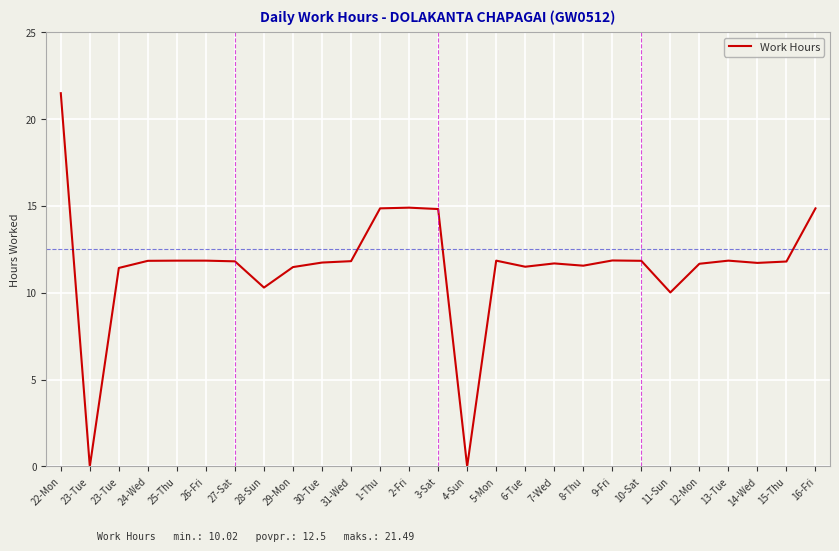

Which category has the lowest value across all series?

23-Tue